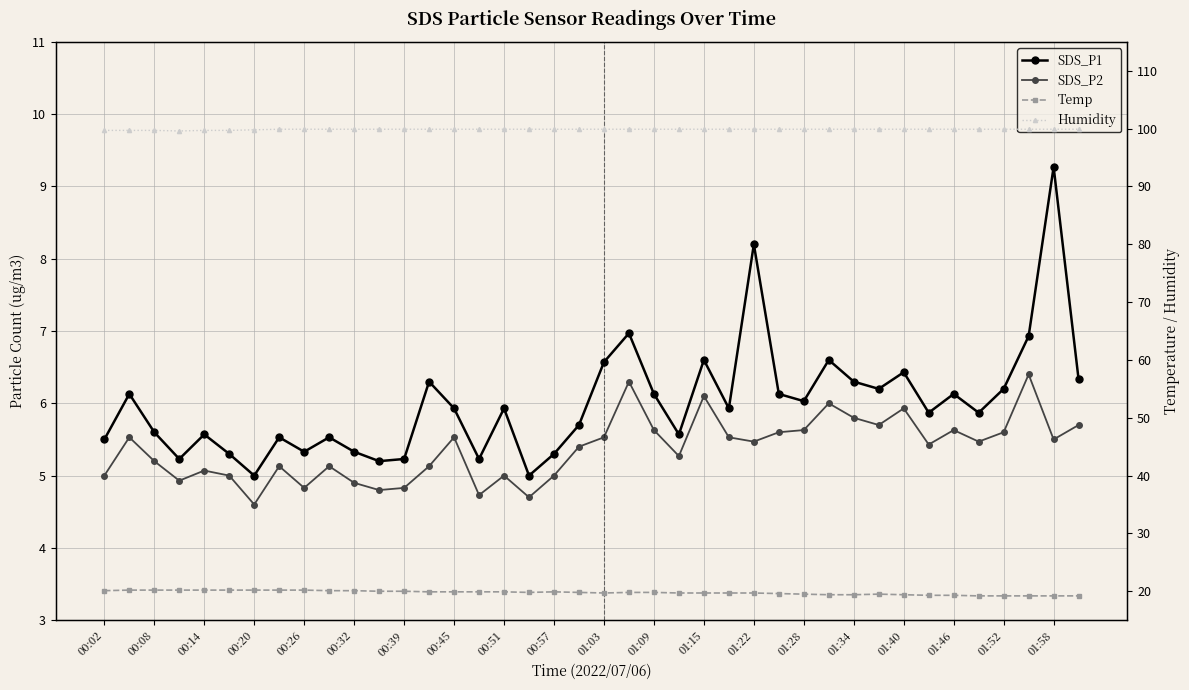

What value does the SDS_P1 series have at 21?

7.0